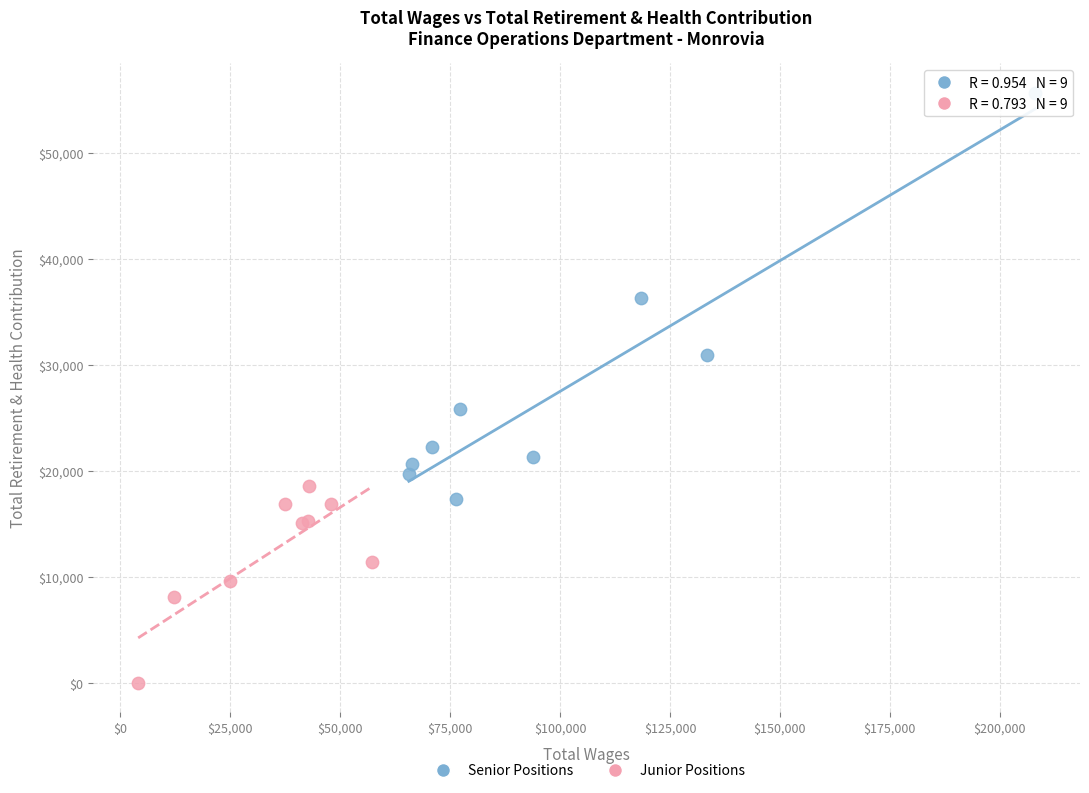

Which series contains the highest Y value?

Senior Positions